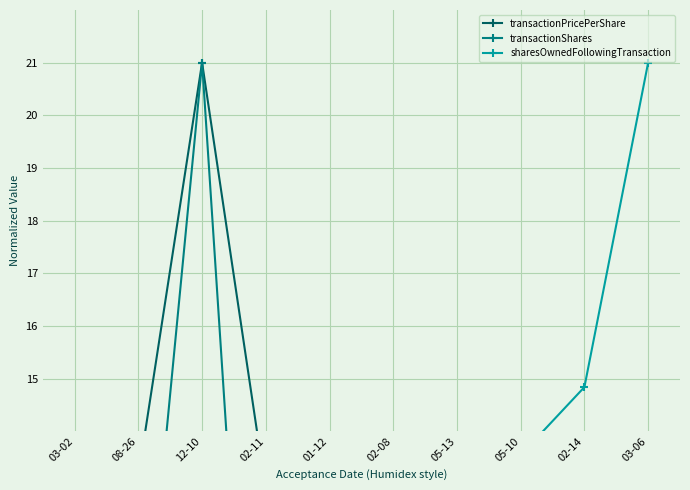

At how many categories does at least one series exceed 9?

10